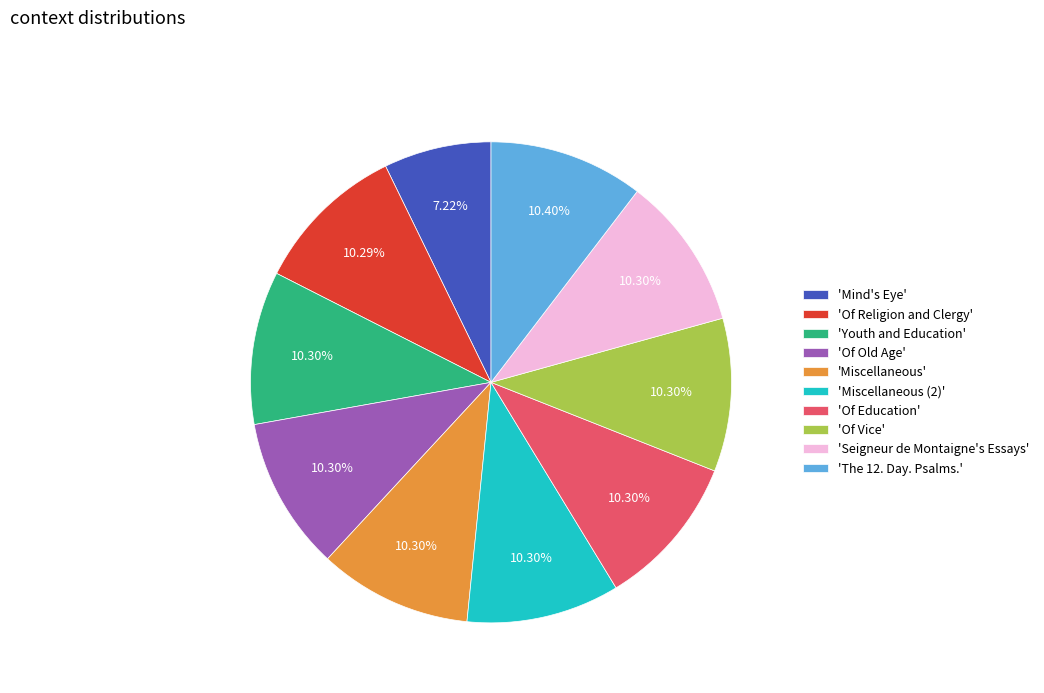

What is the smallest slice in the pie chart?

'Mind's Eye'